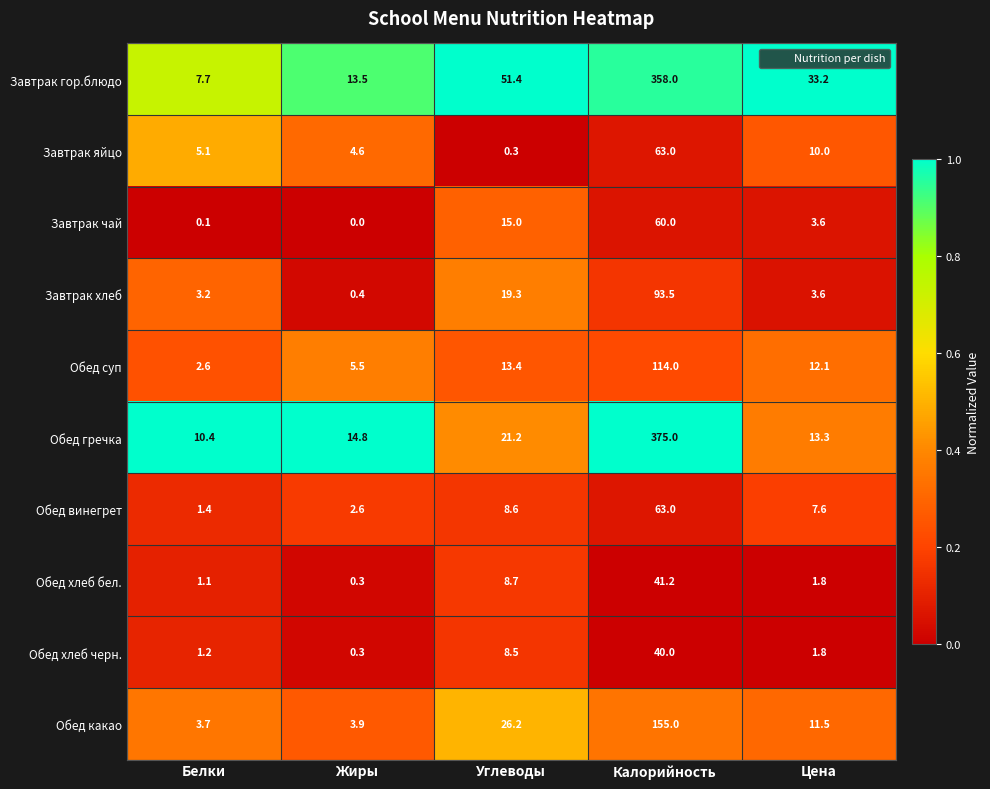

The Завтрак яйцо series shows 97.4 at Калорийность. True or false?

False